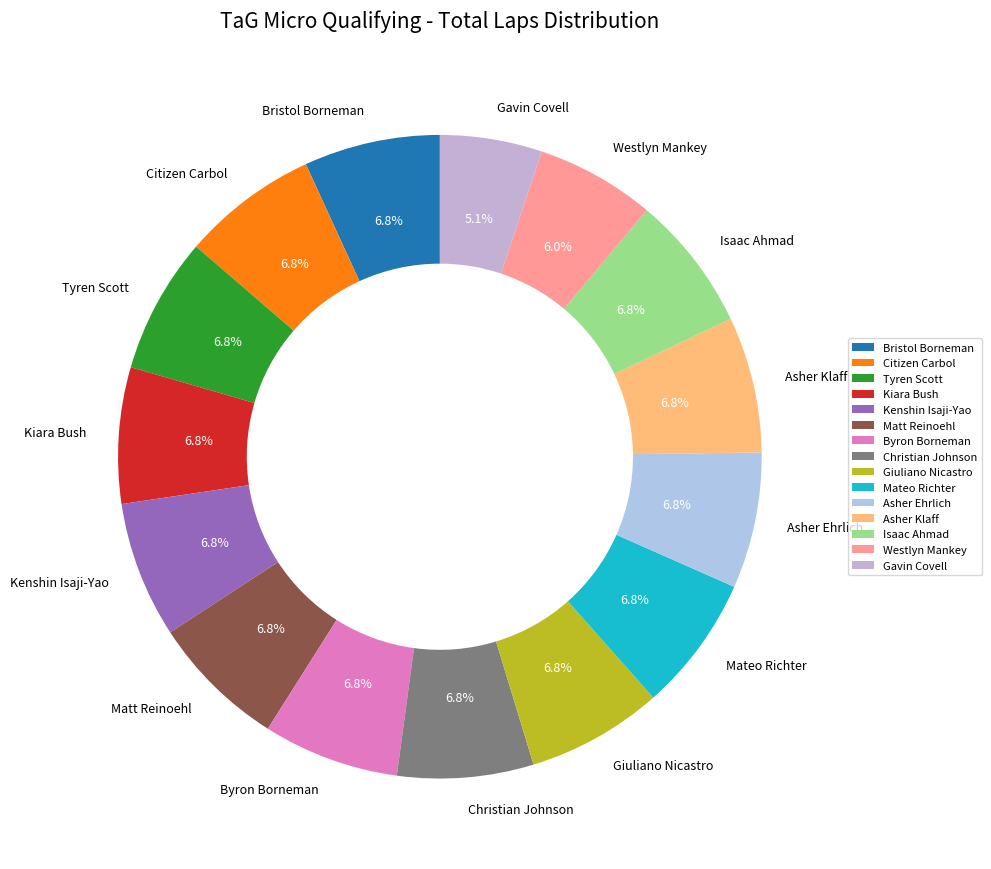

To the nearest percent, what is the average slice percentage?

7%